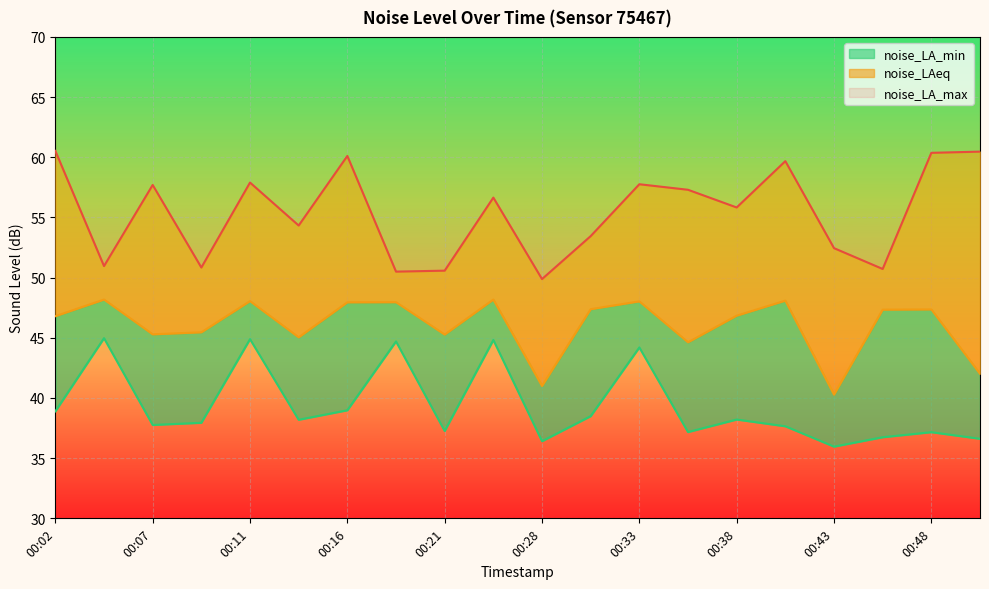

Rank the series by their average value, from highest to lowest.

noise_LA_max, noise_LAeq, noise_LA_min